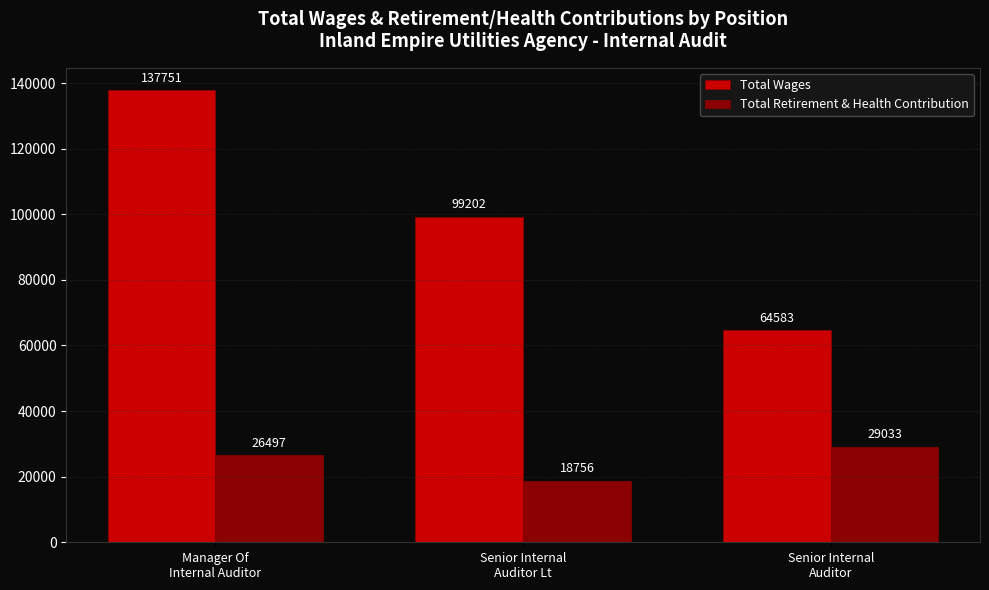

What are all the series names shown in the legend?

Total Wages, Total Retirement & Health Contribution